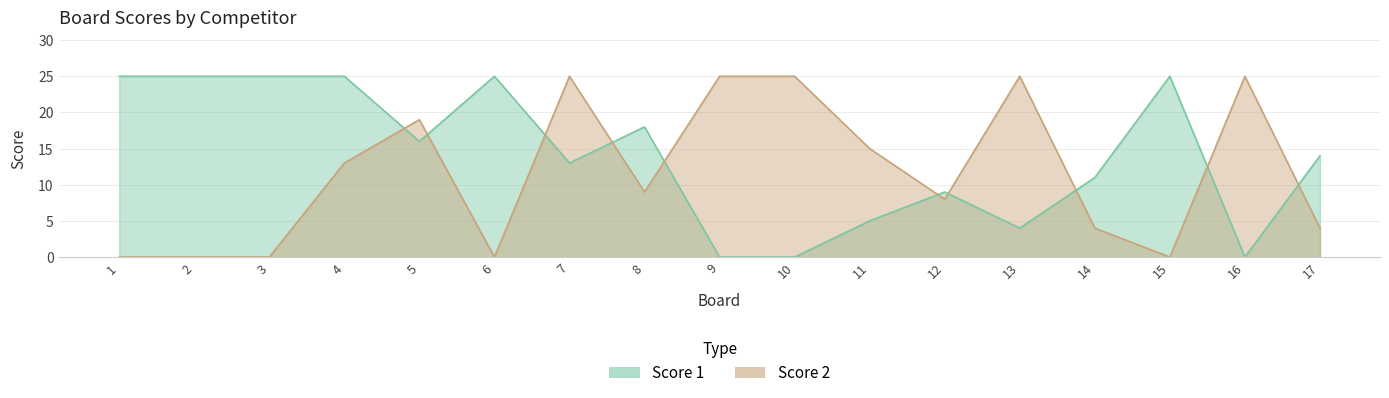

How many lines are shown in the chart?

2